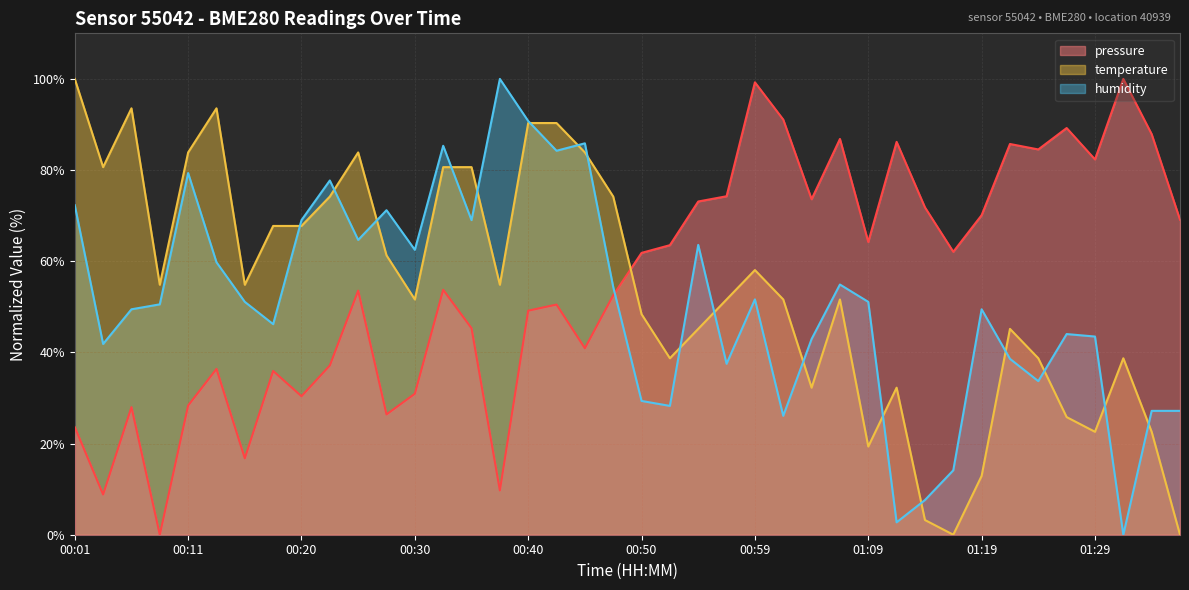

Does the chart display data point markers on the line(s)?

No